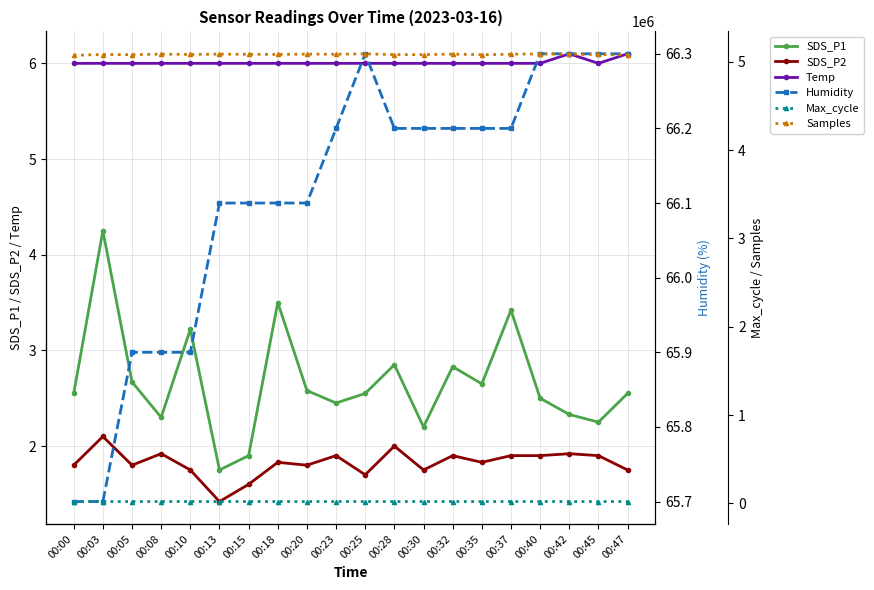

How many interior local valleys does the Max_cycle series have?

6